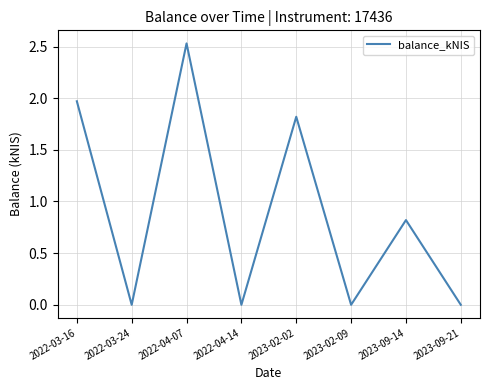

What is the sum of all values?

7.1